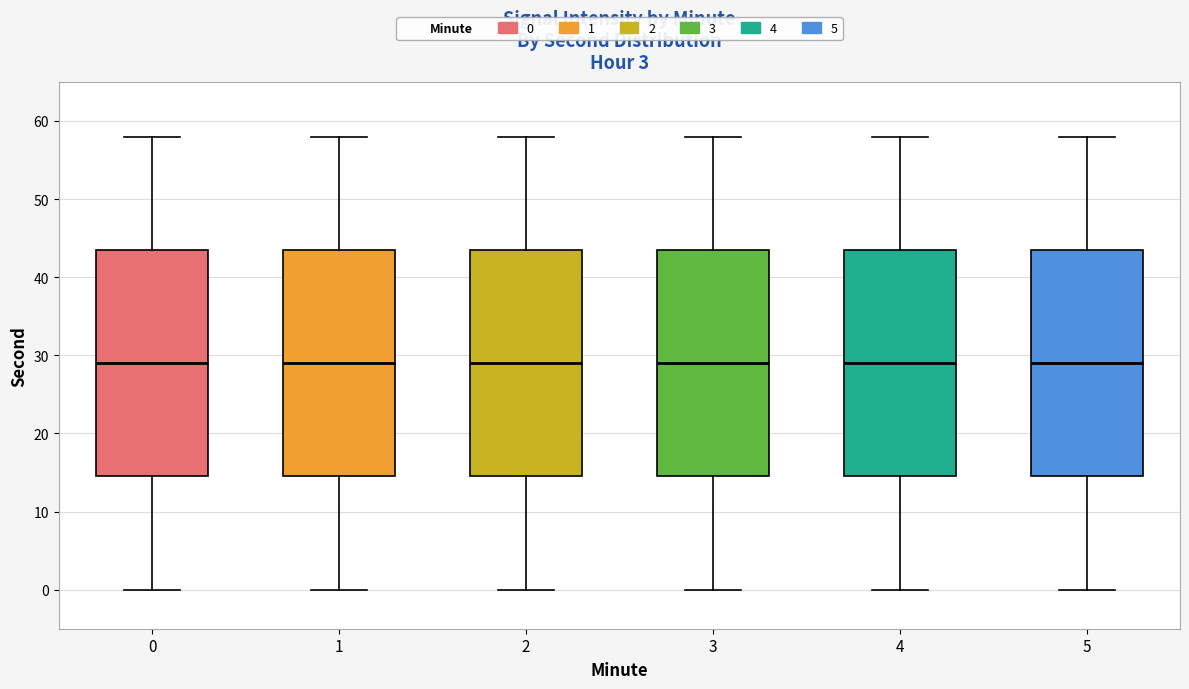

Reading left to right, read every box against the y-axis: the position of its median line, the range the box covers, and the ends of its whiskers. The values are not printed on the chart, so give them approximately, as read against the axis.

0: median 29, box 15 to 44, whiskers 0 to 58
1: median 29, box 15 to 44, whiskers 0 to 58
2: median 29, box 15 to 44, whiskers 0 to 58
3: median 29, box 15 to 44, whiskers 0 to 58
4: median 29, box 15 to 44, whiskers 0 to 58
5: median 29, box 15 to 44, whiskers 0 to 58